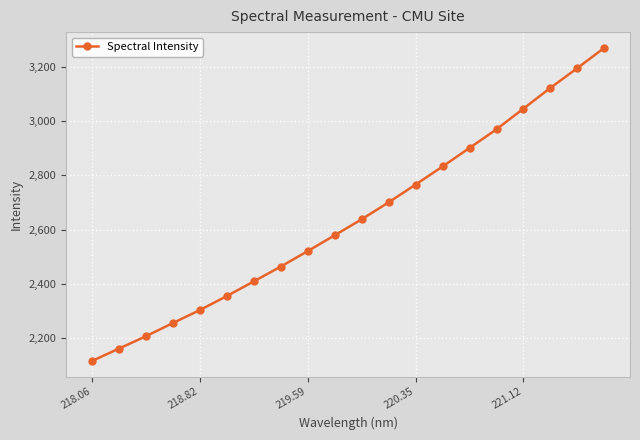

What is the value of the 11th point from the left?

2638.3